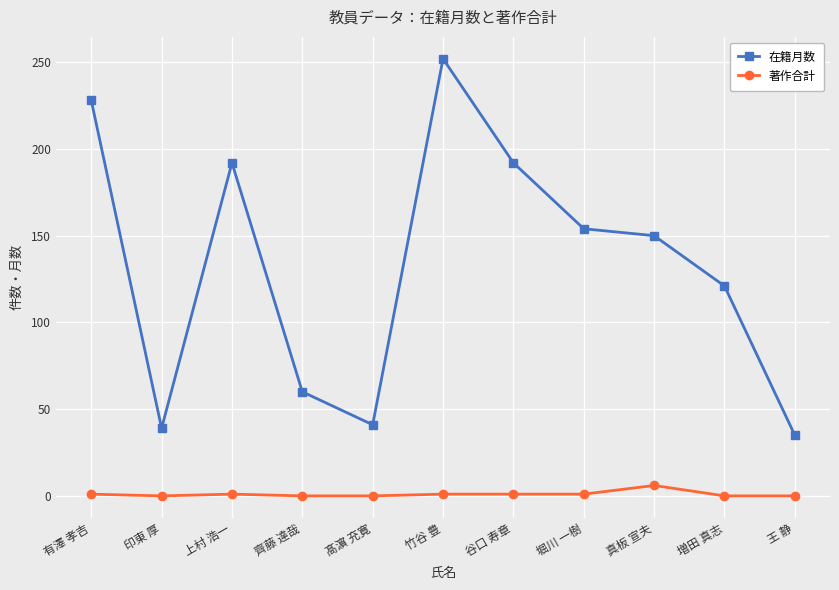

True or false: 著作合計 has more than 0 points higher than both neighbors.

True